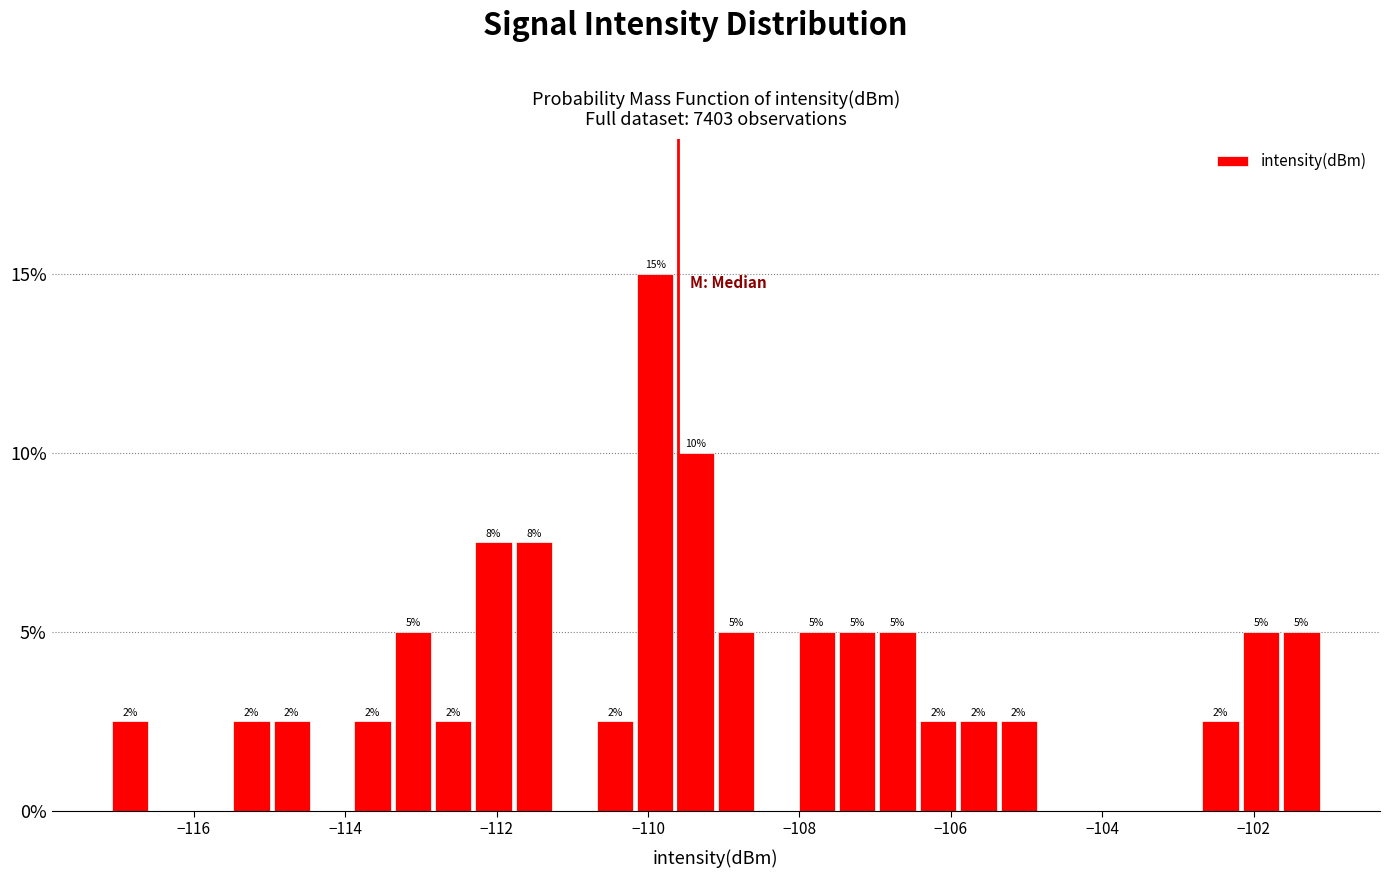

Read against the x-axis, roughly where is the centre of the tallest bar?

-110.0